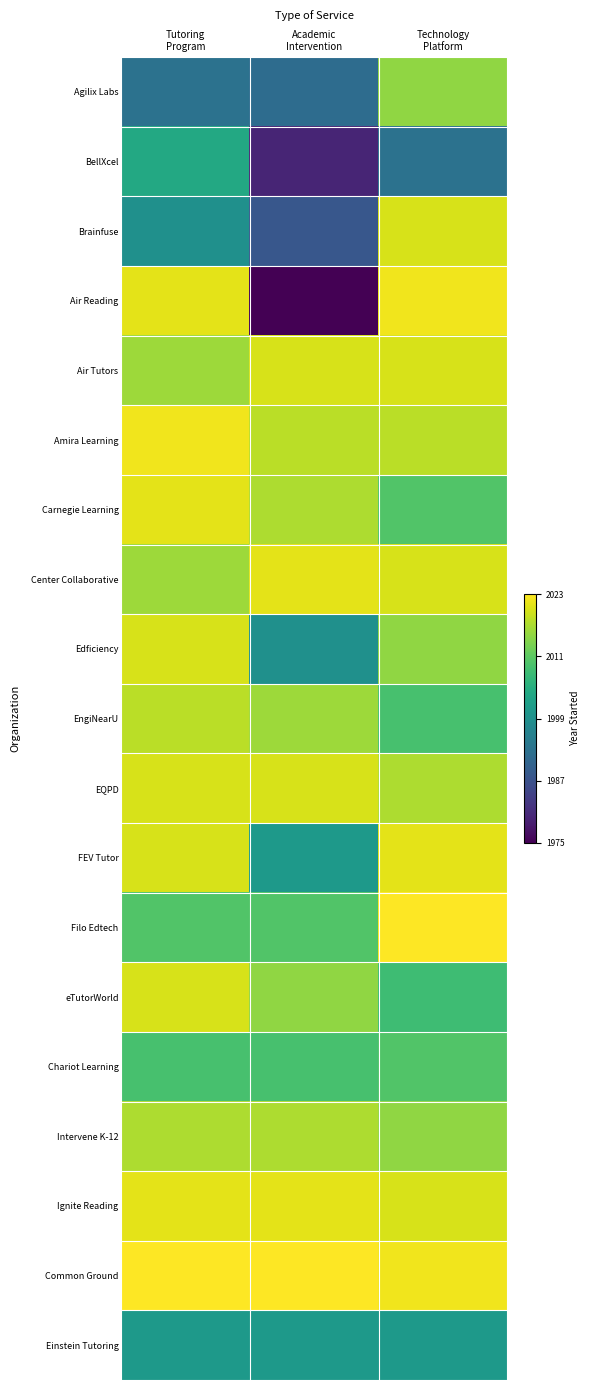

Reading right to left, list all the values displayed in this chart.

Agilix Labs: Technology
Platform=0.8	Academic
Intervention=0.4	Tutoring
Program=0.4
BellXcel: Technology
Platform=0.4	Academic
Intervention=0.1	Tutoring
Program=0.6
Brainfuse: Technology
Platform=0.9	Academic
Intervention=0.3	Tutoring
Program=0.5
Air Reading: Technology
Platform=1.0	Academic
Intervention=0.0	Tutoring
Program=1.0
Air Tutors: Technology
Platform=0.9	Academic
Intervention=0.9	Tutoring
Program=0.9
Amira Learning: Technology
Platform=0.9	Academic
Intervention=0.9	Tutoring
Program=1.0
Carnegie Learning: Technology
Platform=0.7	Academic
Intervention=0.9	Tutoring
Program=1.0
Center Collaborative: Technology
Platform=0.9	Academic
Intervention=1.0	Tutoring
Program=0.9
Edficiency: Technology
Platform=0.8	Academic
Intervention=0.5	Tutoring
Program=0.9
EngiNearU: Technology
Platform=0.7	Academic
Intervention=0.9	Tutoring
Program=0.9
EQPD: Technology
Platform=0.9	Academic
Intervention=0.9	Tutoring
Program=0.9
FEV Tutor: Technology
Platform=1.0	Academic
Intervention=0.5	Tutoring
Program=0.9
Filo Edtech: Technology
Platform=1.0	Academic
Intervention=0.7	Tutoring
Program=0.7
eTutorWorld: Technology
Platform=0.7	Academic
Intervention=0.8	Tutoring
Program=0.9
Chariot Learning: Technology
Platform=0.7	Academic
Intervention=0.7	Tutoring
Program=0.7
Intervene K-12: Technology
Platform=0.8	Academic
Intervention=0.9	Tutoring
Program=0.9
Ignite Reading: Technology
Platform=0.9	Academic
Intervention=1.0	Tutoring
Program=1.0
Common Ground: Technology
Platform=1.0	Academic
Intervention=1.0	Tutoring
Program=1.0
Einstein Tutoring: Technology
Platform=0.5	Academic
Intervention=0.5	Tutoring
Program=0.5